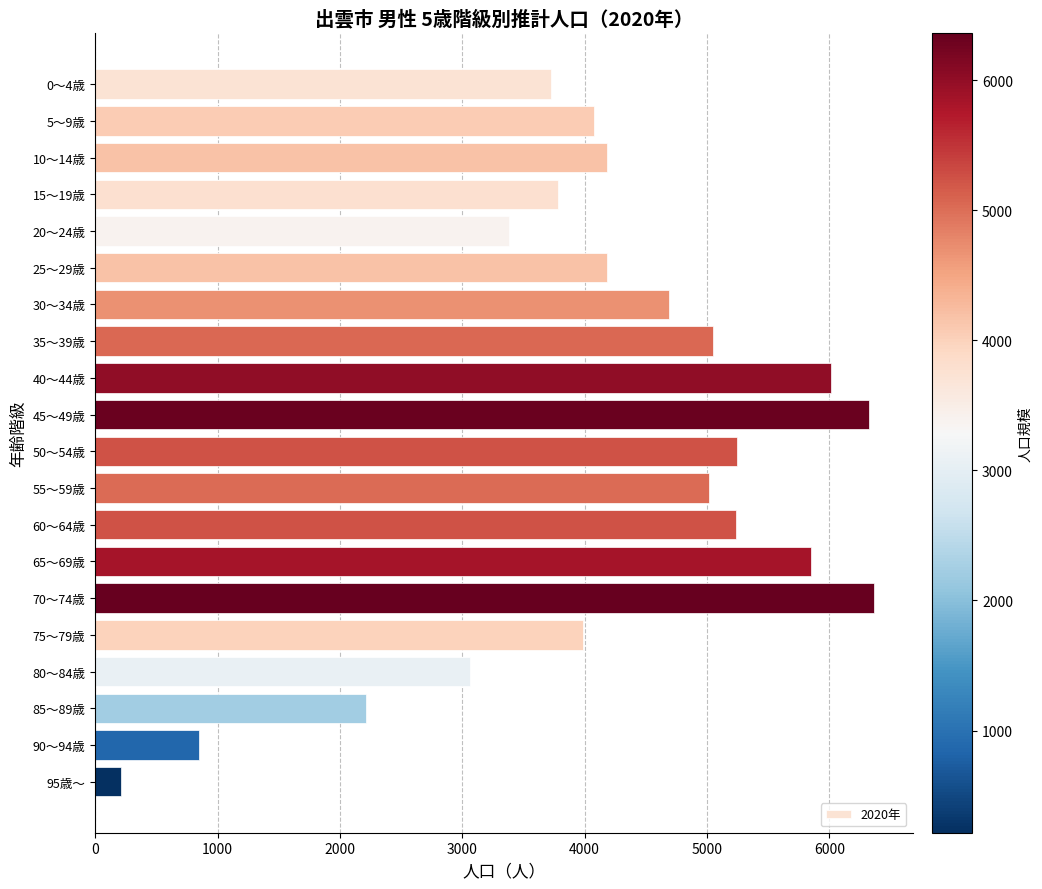

The value at 75～79歳 is 6207. True or false?

False